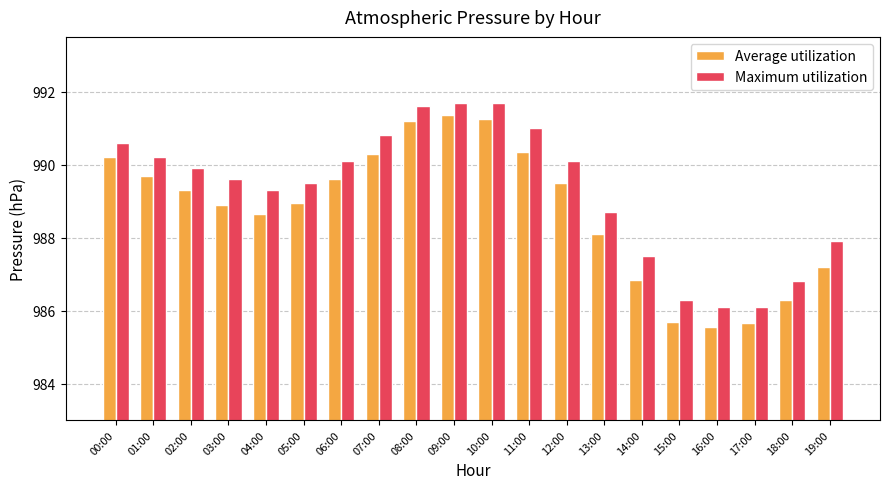

What is the total value across all series at 19:00?

1975.1